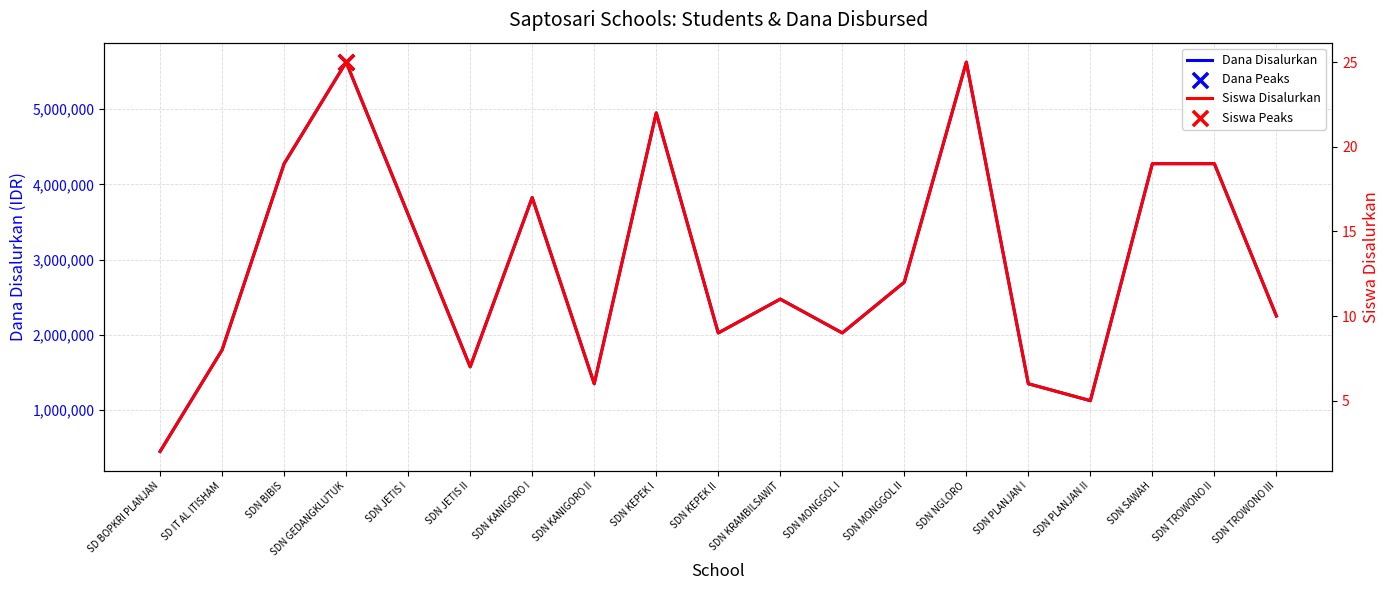

Which series contains the highest Y value?

Dana Disalurkan